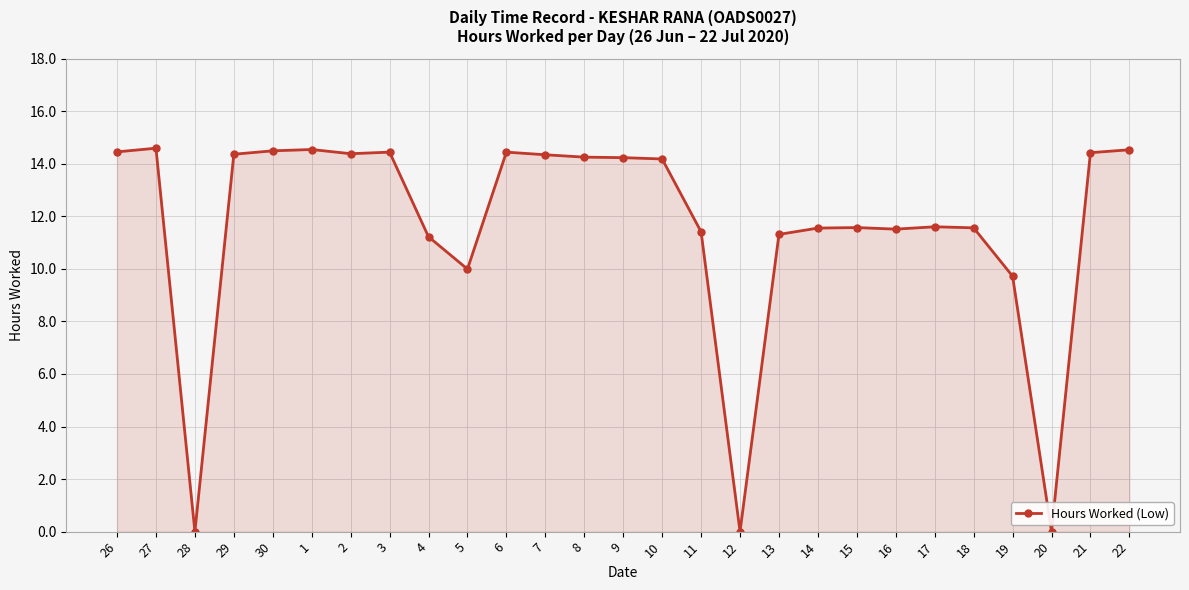

What is the greatest value displayed?

14.6